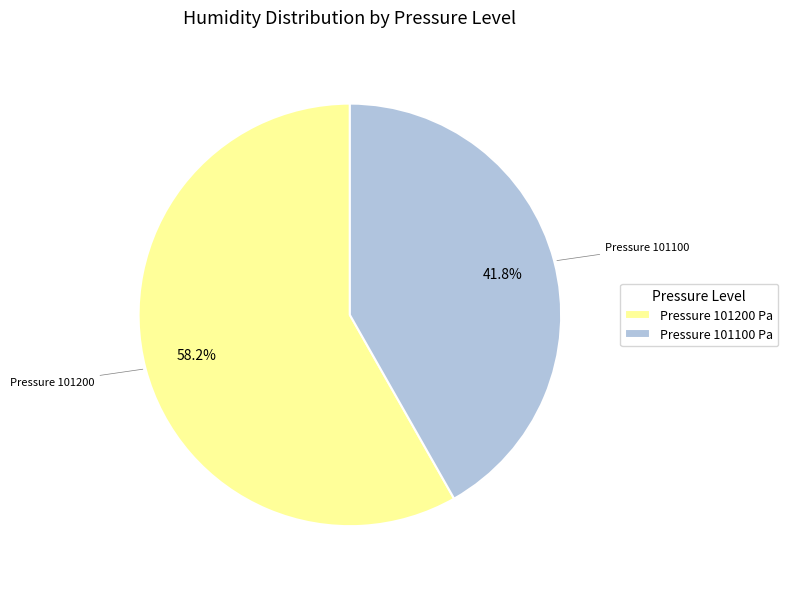

How many slices are in this pie chart?

2